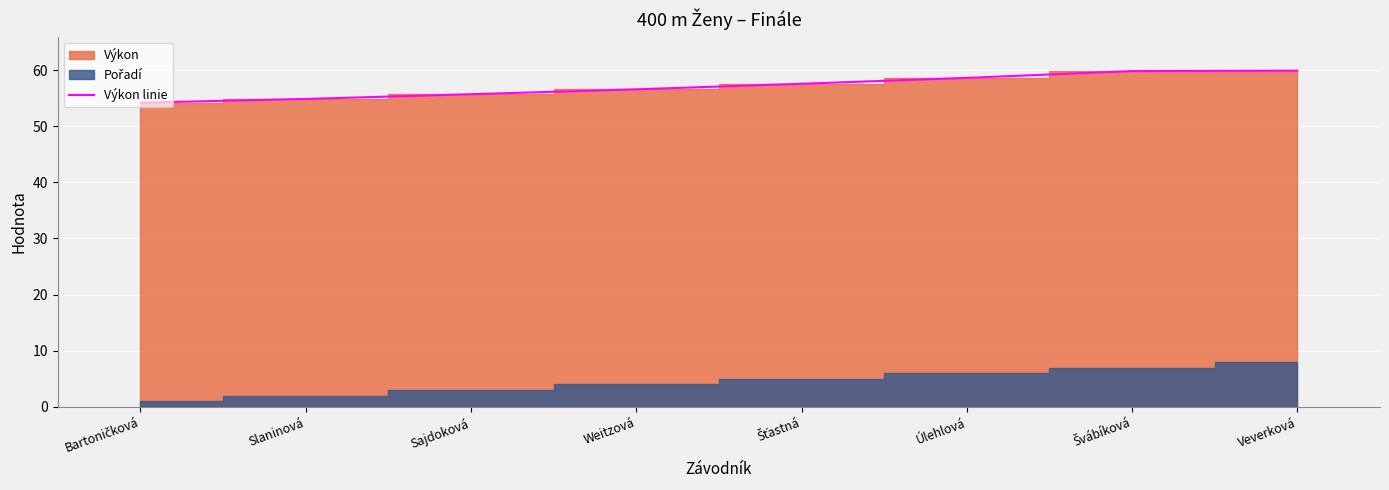

Reading left to right, what are all the values shown in this chart?

Bartoničková=54.2	Slaninová=54.9	Sajdoková=55.7	Weitzová=56.6	Šťastná=57.5	Úlehlová=58.6	Švábíková=59.8	Veverková=59.9